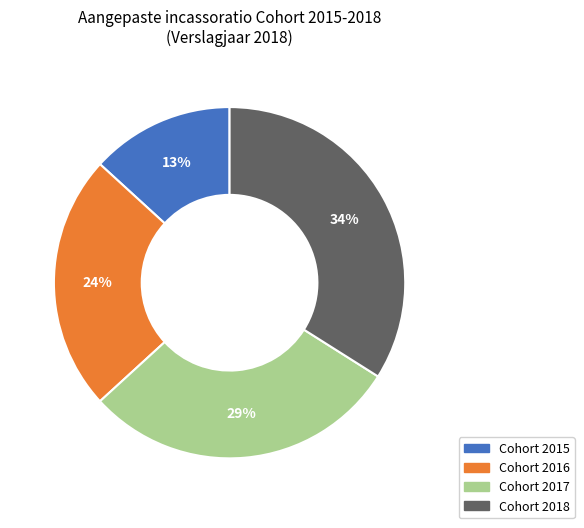

To the nearest percent, what is the average slice percentage?

25%